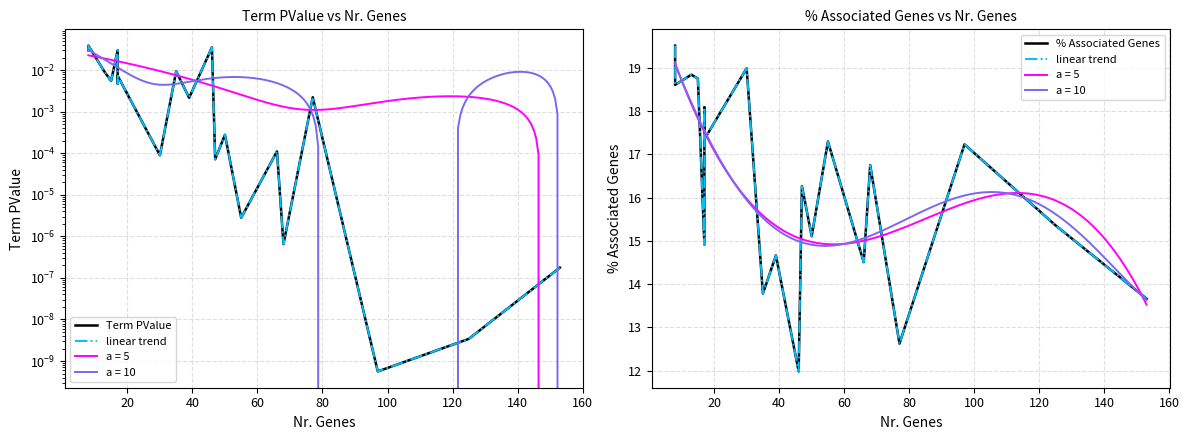

Does the chart display data point markers on the line(s)?

No